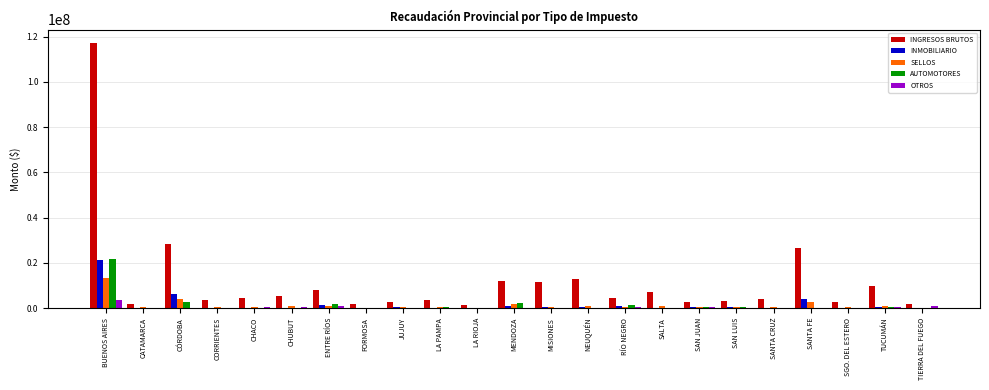

At which label does SELLOS reach its peak?

BUENOS AIRES